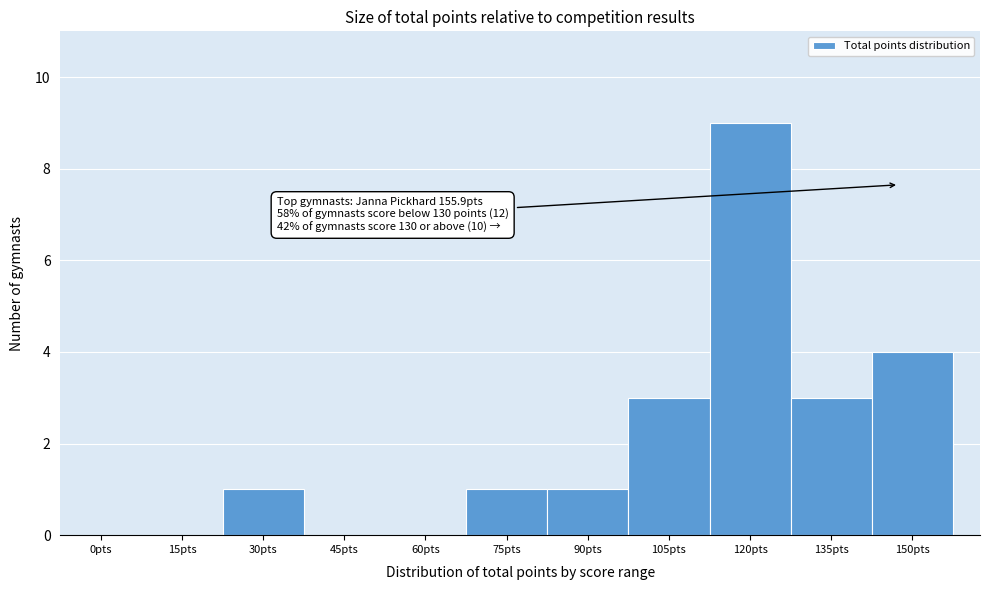

Reading left to right, transcribe all the data shown in this chart.

0pts=0	15pts=0	30pts=1	45pts=0	60pts=0	75pts=1	90pts=1	105pts=3	120pts=9	135pts=3	150pts=4